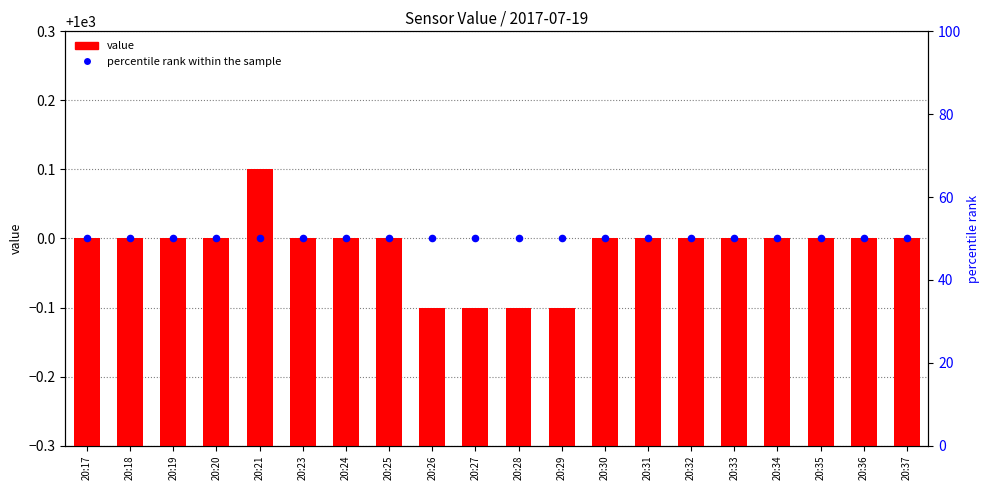

Which has a higher value, 20:18 or 20:28?

20:18